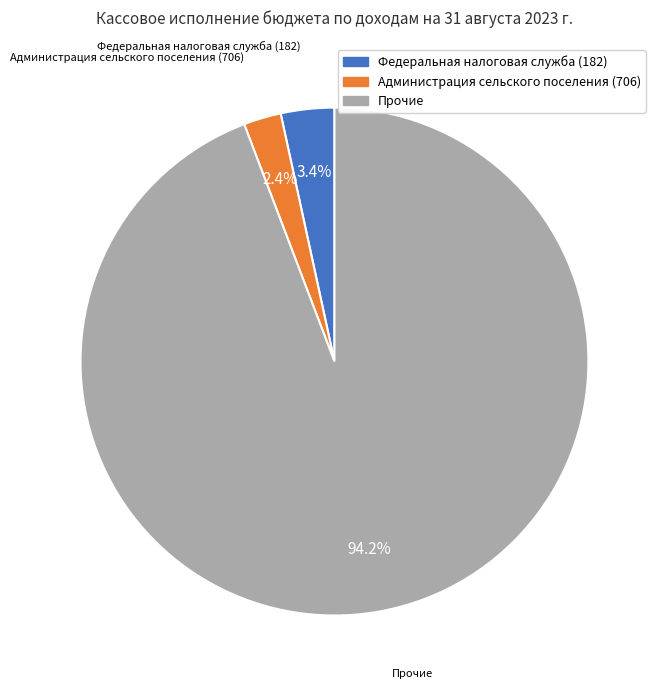

What percentage do Федеральная налоговая служба (182) and Прочие together represent?

97.6%